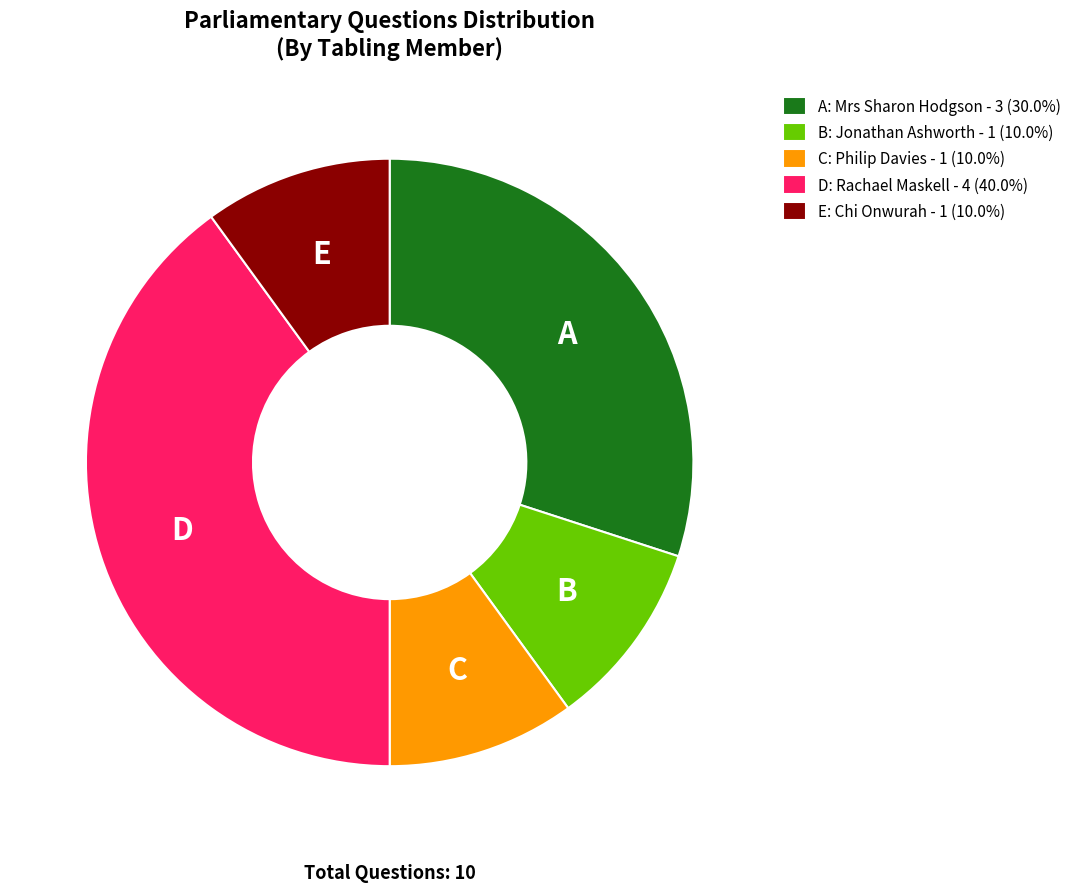

Does B: Jonathan Ashworth - 1 (10.0%) represent more than half of the total?

No